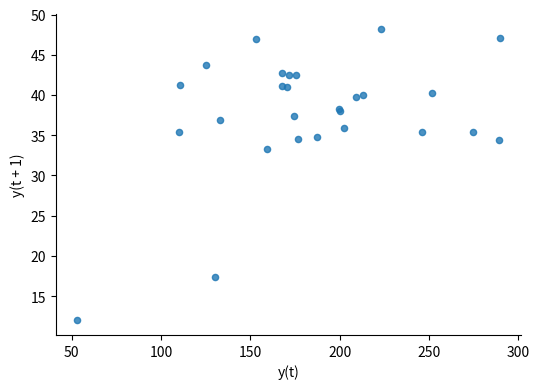

What Y value in the scatter plot is closest to 30?

33.3